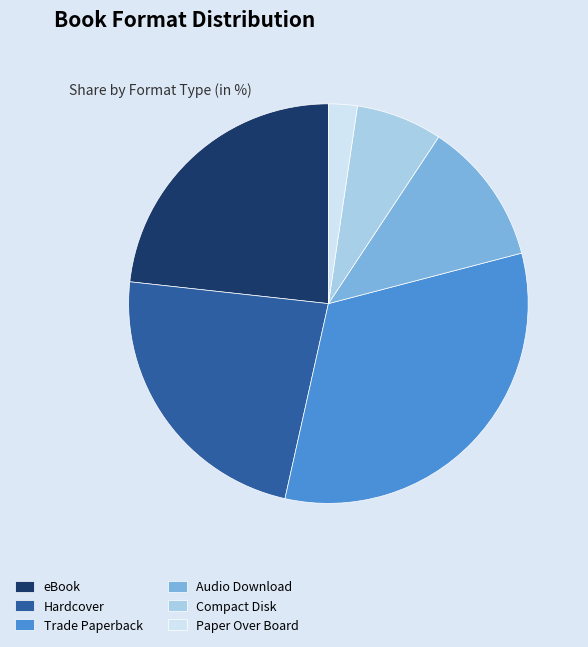

Combined, do Paper Over Board and Trade Paperback account for over 50%?

No